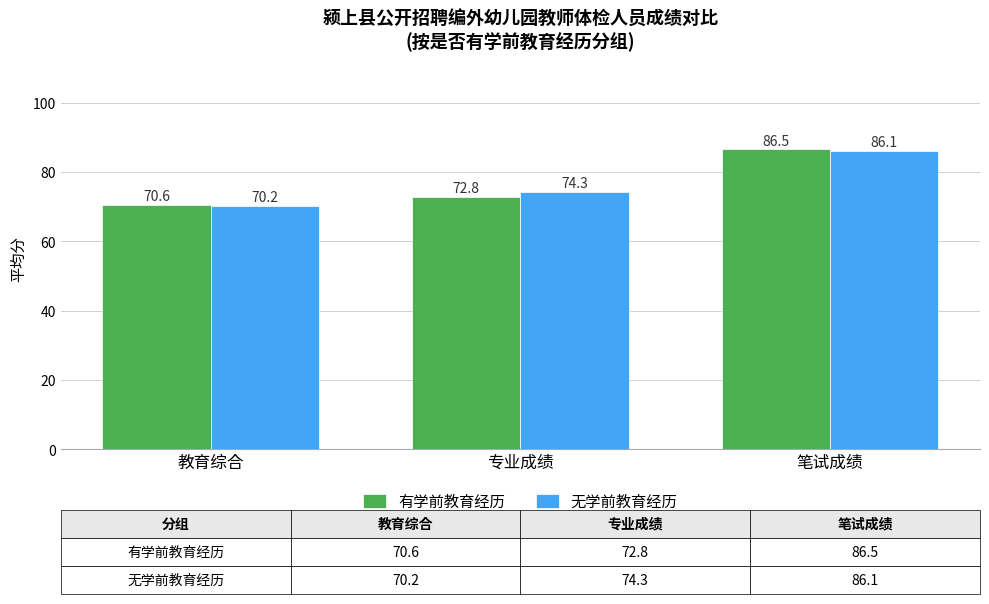

Which series changed the most between 教育综合 and 专业成绩?

无学前教育经历